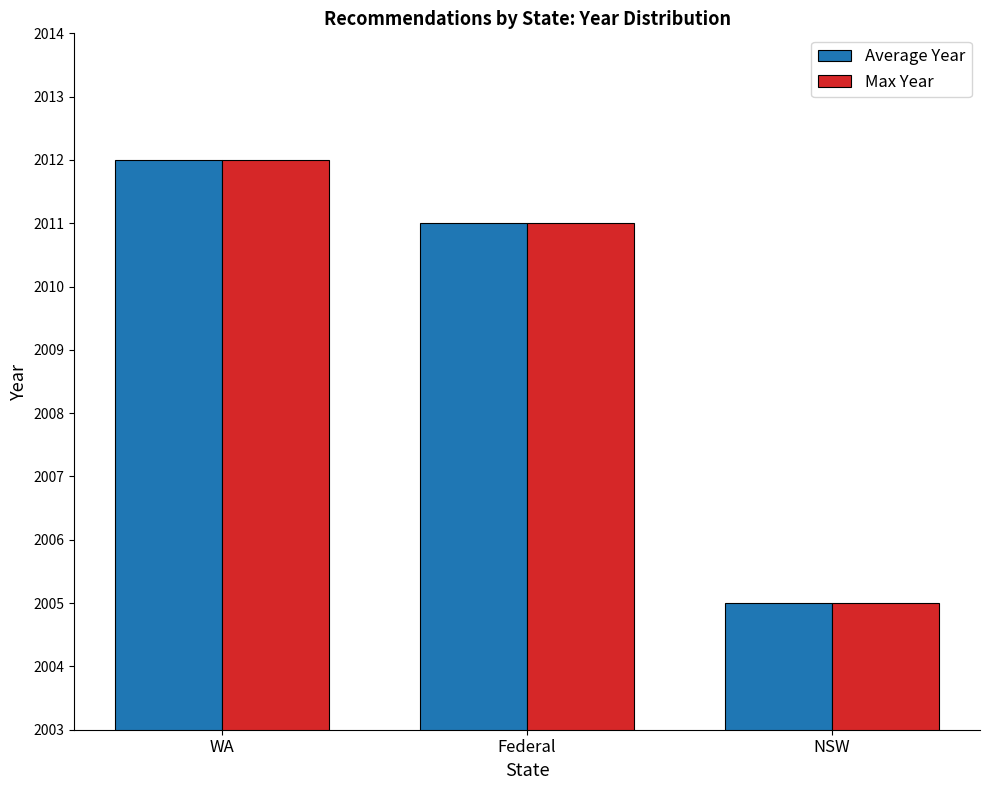

Count the Average Year values in the range 2005 to 2012.

3